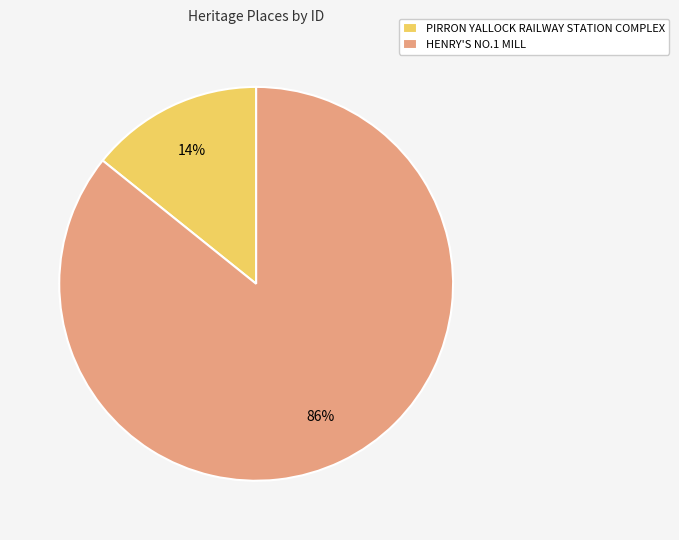

Is the sum of HENRY'S NO.1 MILL and PIRRON YALLOCK RAILWAY STATION COMPLEX greater than half?

Yes